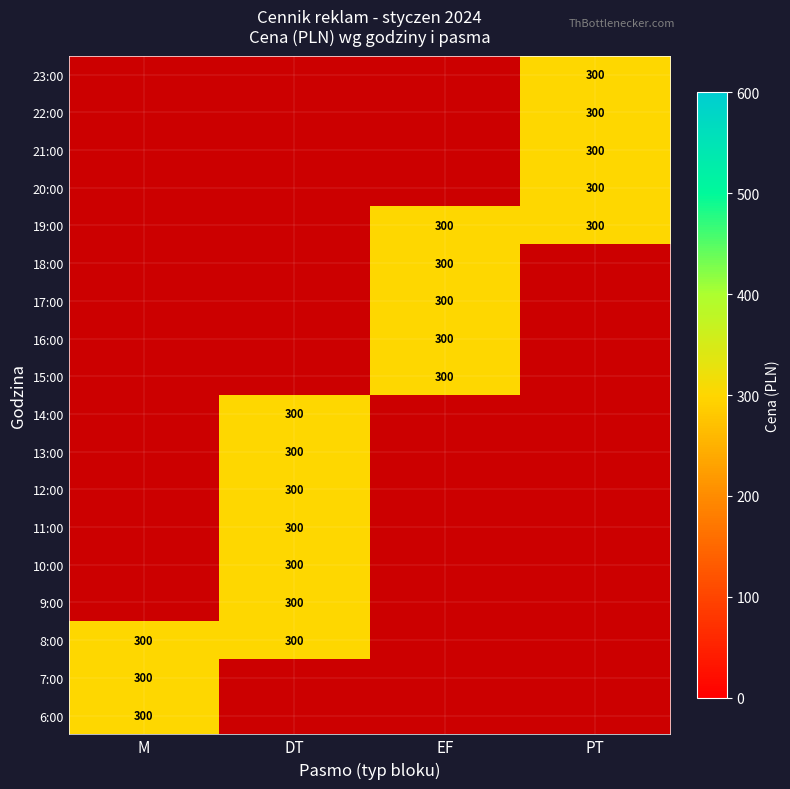

What is the sum of all EF values?

1500